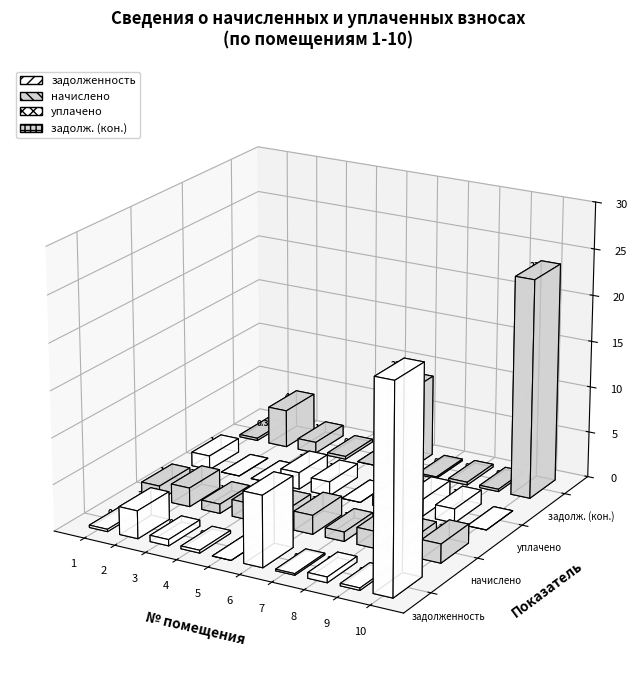

Rank the series by their maximum value, from highest to lowest.

задолж. (кон.), задолженность, начислено, уплачено